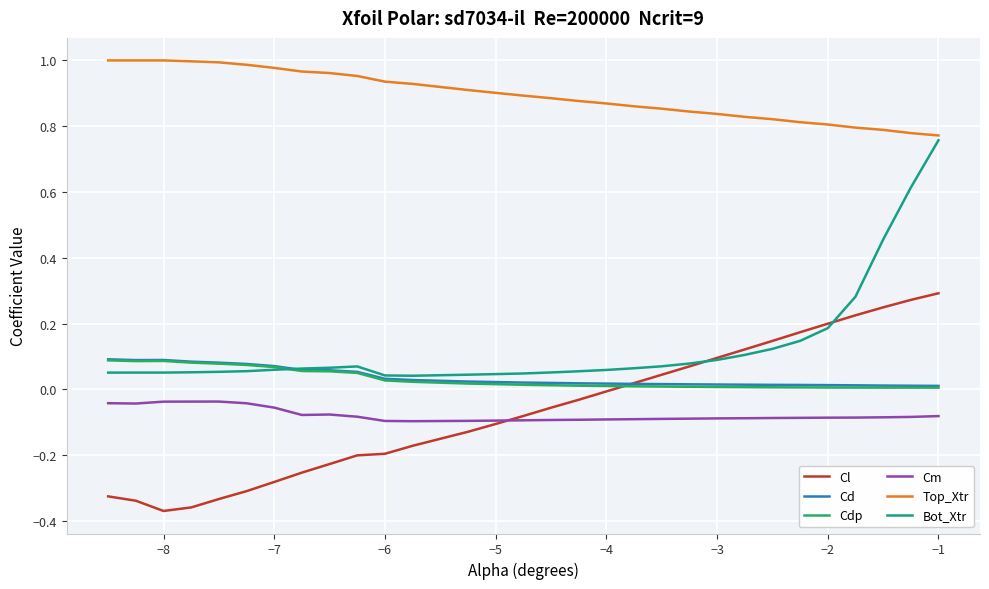

How many distinct data groups are displayed?

6